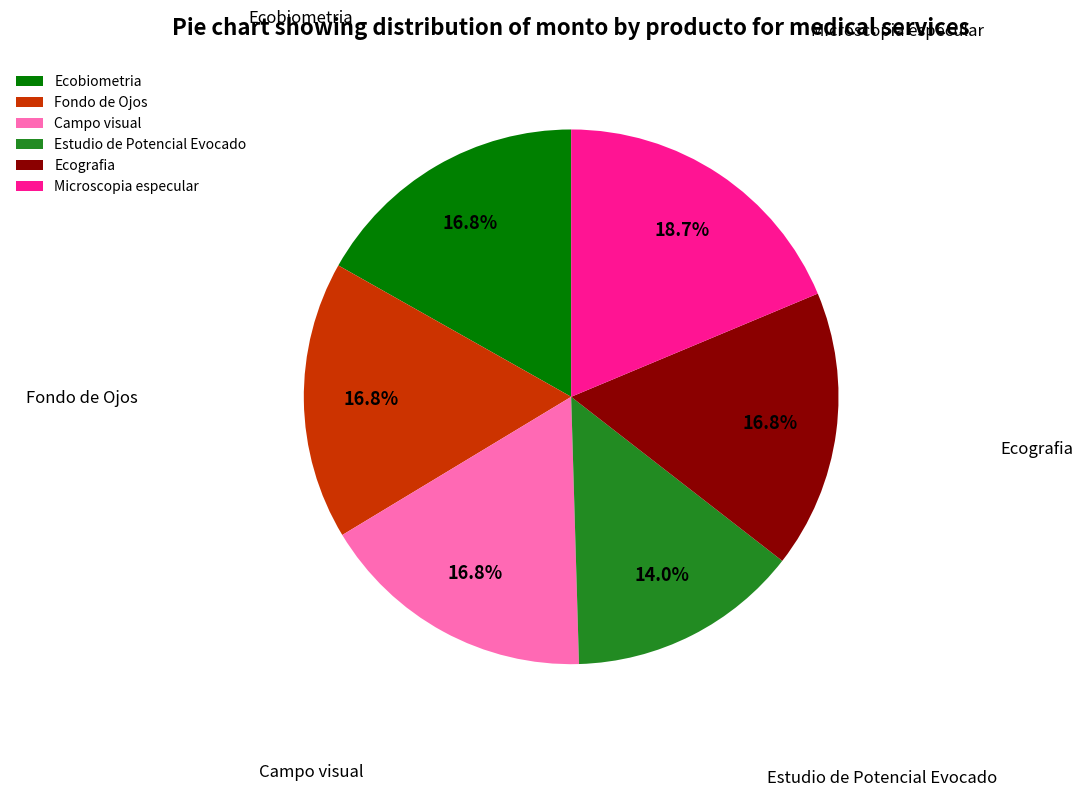

True or false: Campo visual accounts for 23% of the total.

False